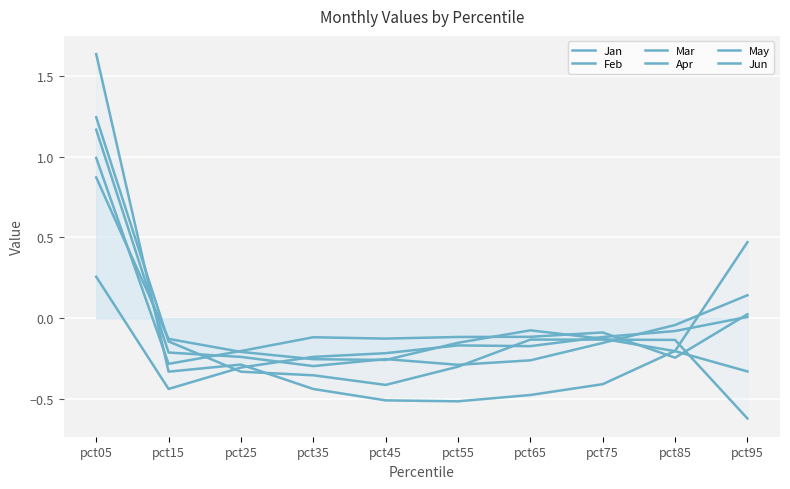

The May series shows -0.1 at pct25. True or false?

False